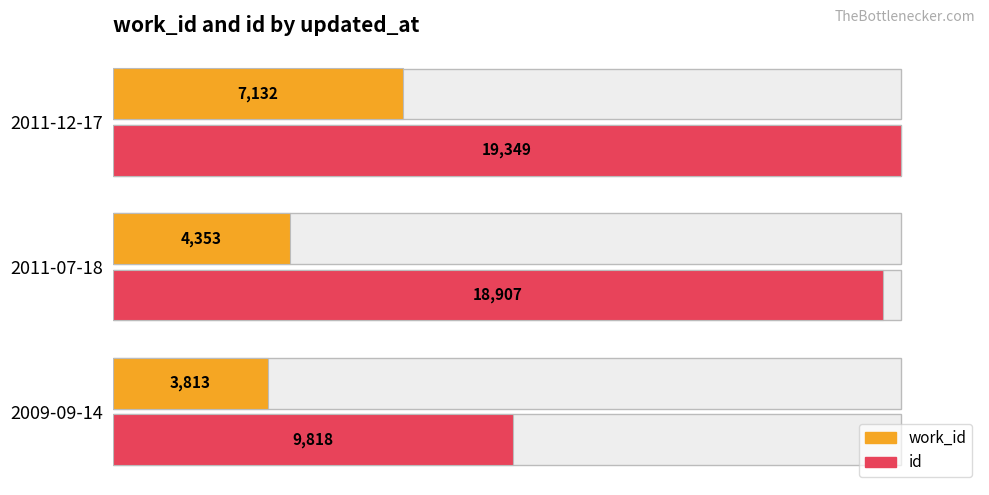

The value of work_id at 2011-12-17 is 0.2. True or false?

False